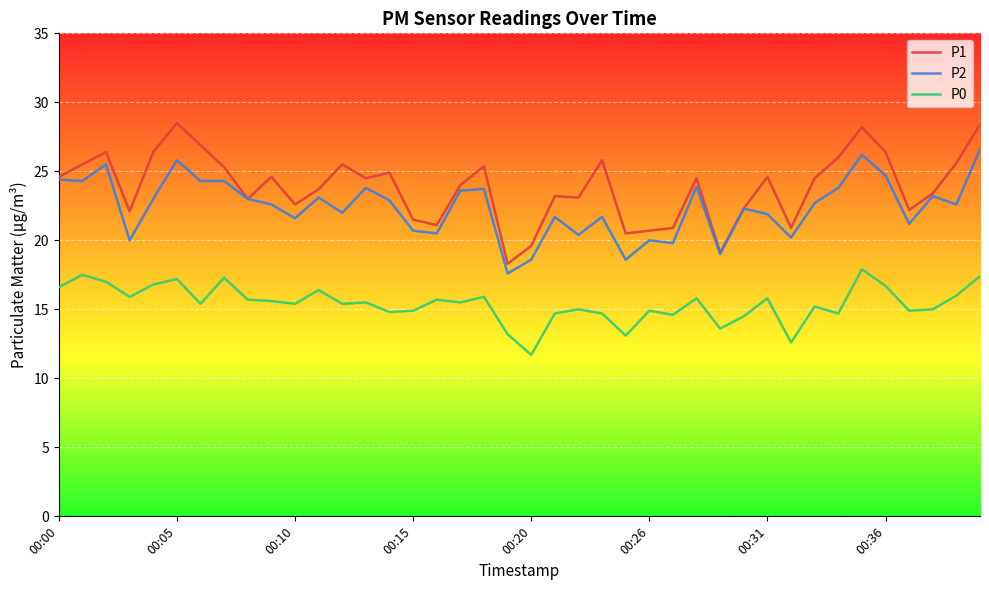

Which series has the largest total across all categories?

P1